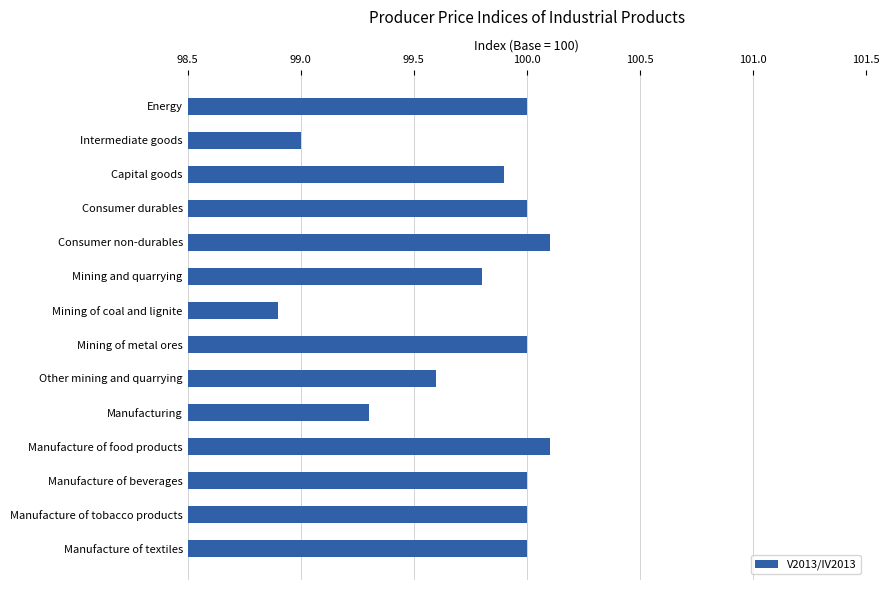

What is the maximum value shown in the chart?

100.1